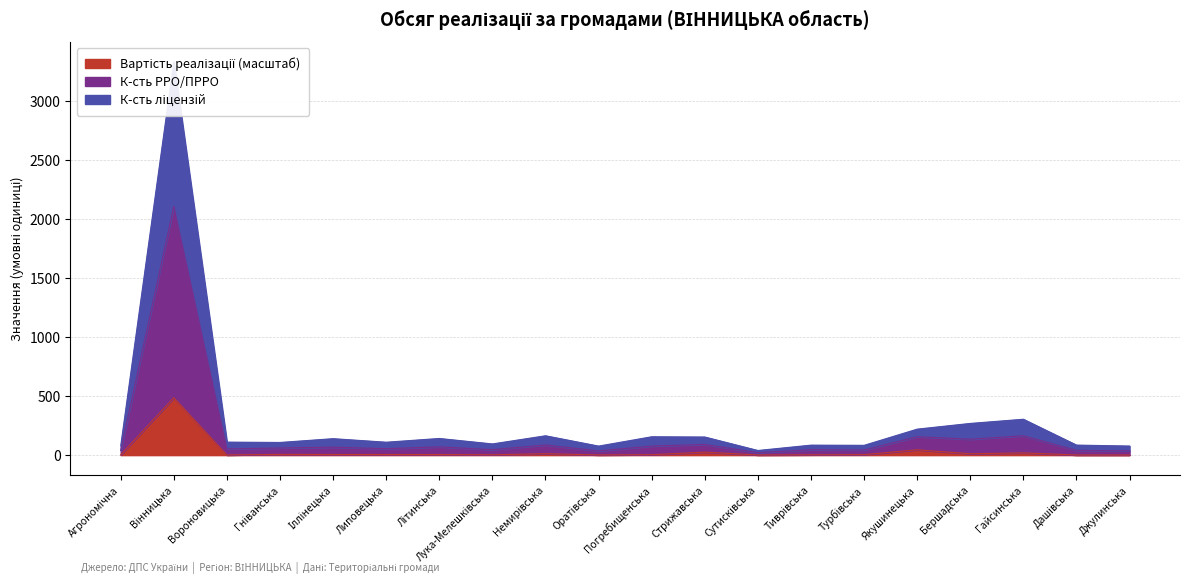

At how many categories does at least one series exceed 287?

2